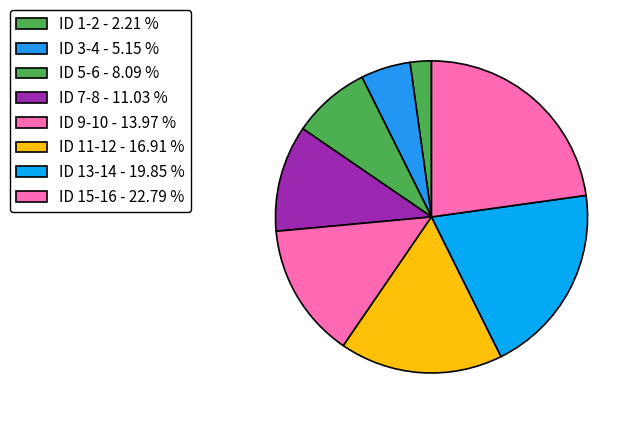

How many slices are in this pie chart?

8